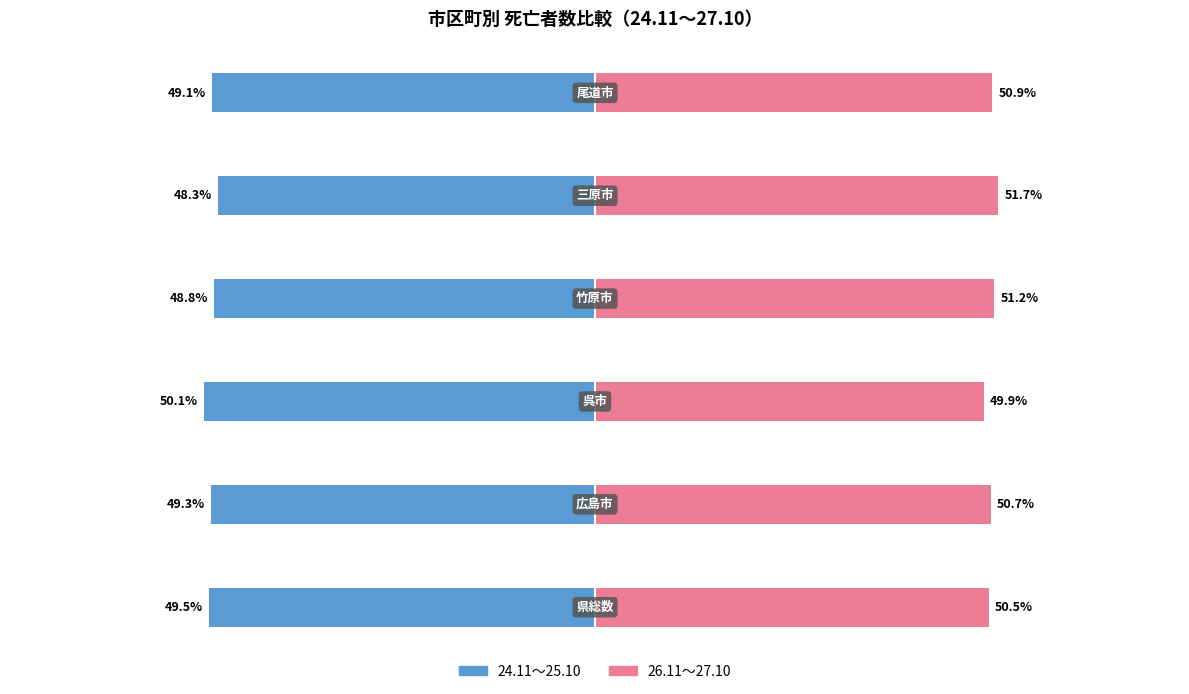

What is the average value of the 26.11～27.10 series?

50.8